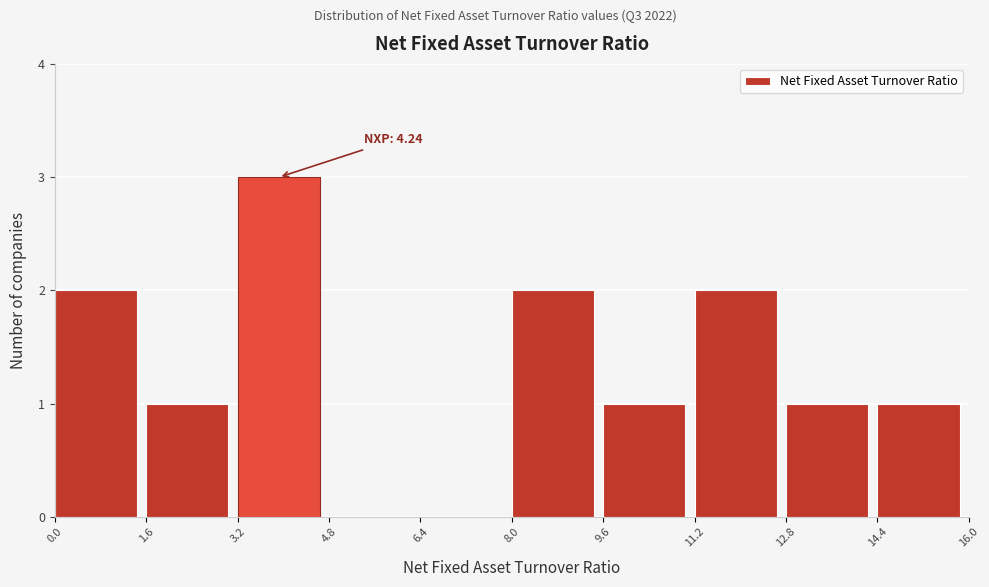

Over which range of the x-axis is the bar tallest?

3.2 to 4.8